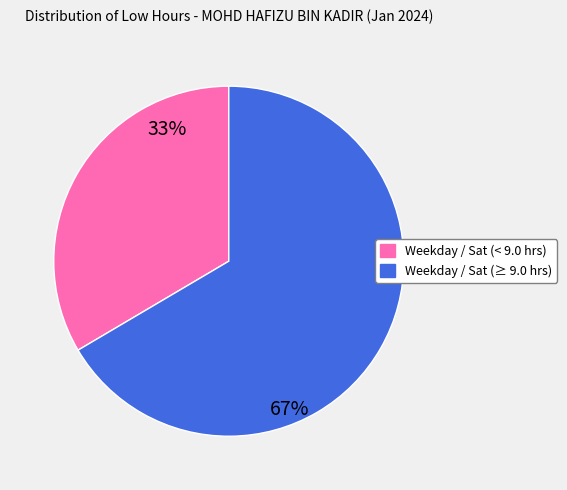

To the nearest percent, what is the average slice percentage?

50%